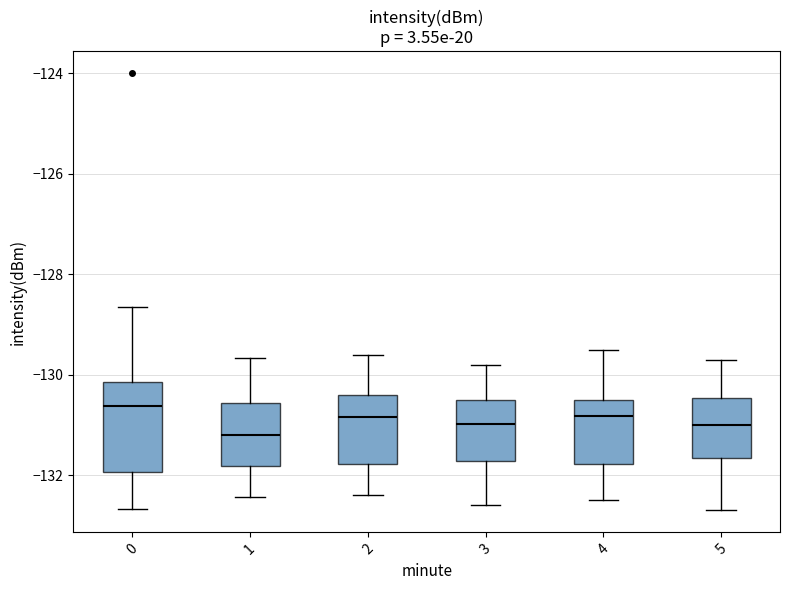

Where is the upper edge of the box at x = 1 on the y-axis? The values are not printed on the chart, so give them approximately, as read against the axis.

-130.6